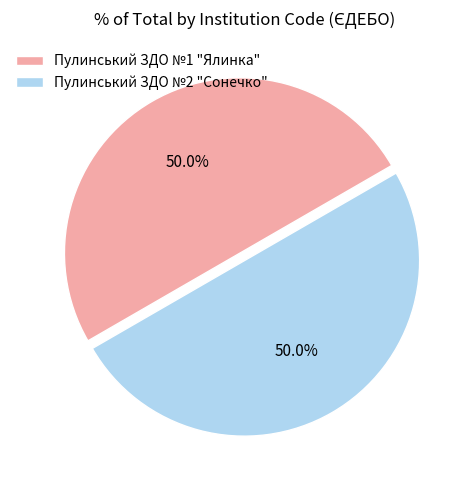

How many segments does this pie chart have?

2